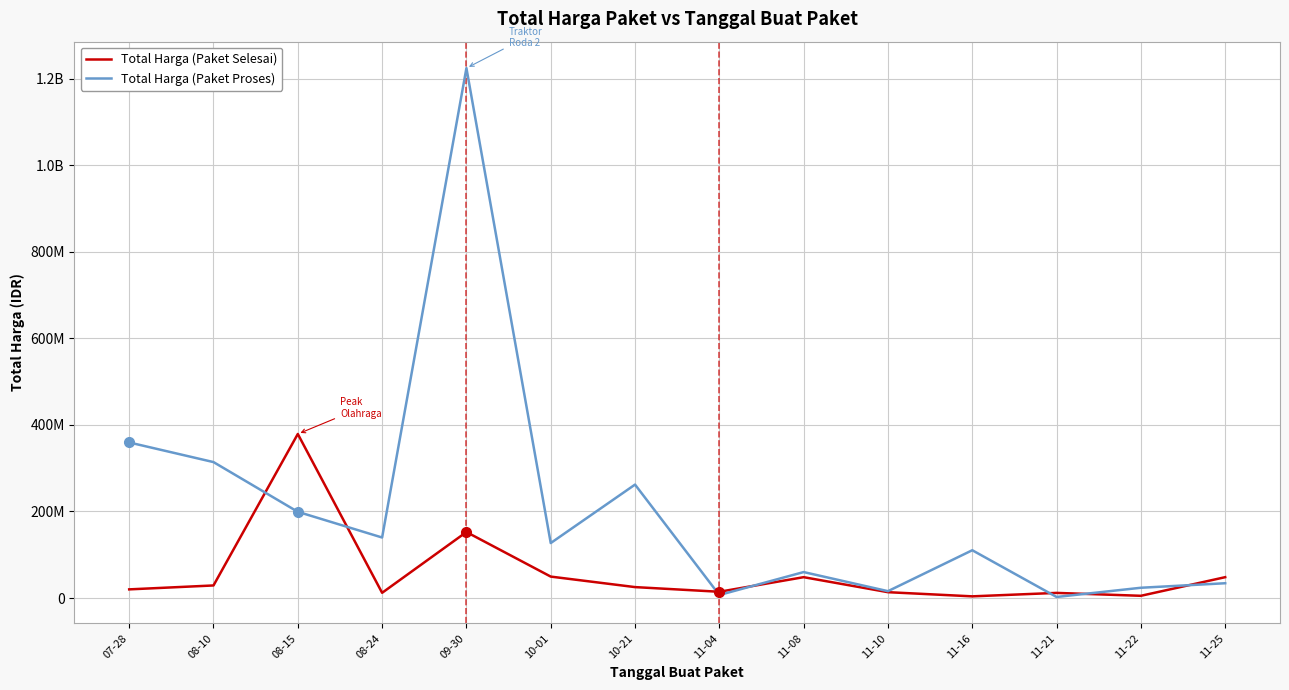

The value of Total Harga (Paket Proses) at 11-04 is 6936000. True or false?

True